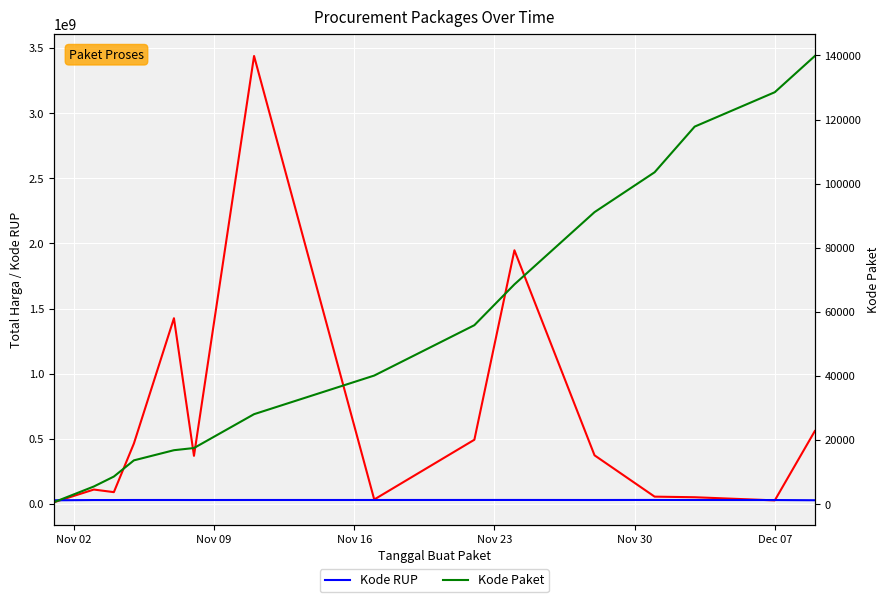

Which category has the lowest value across all series?

Nov 02